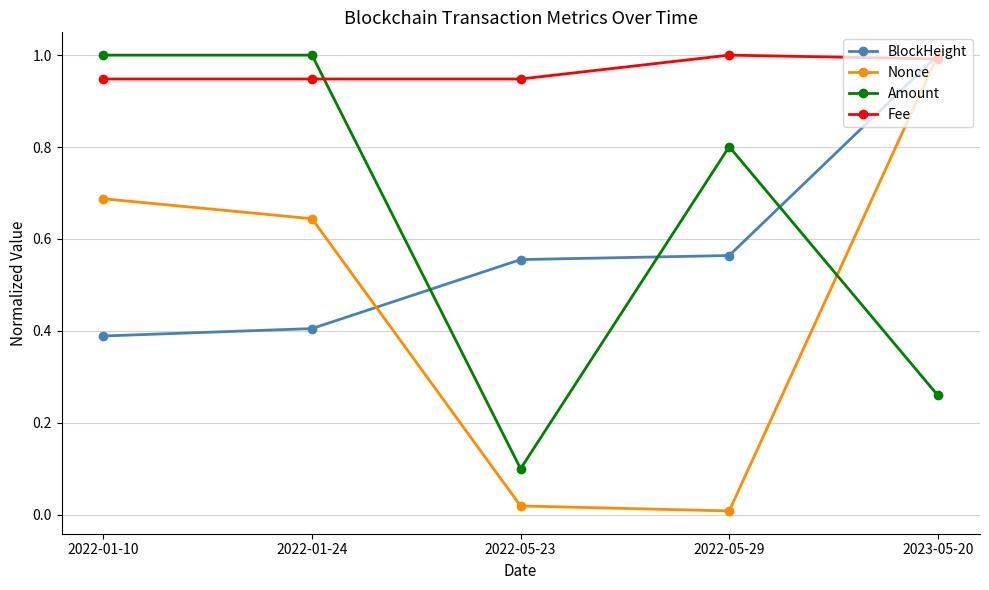

Count the number of data series in this chart.

4